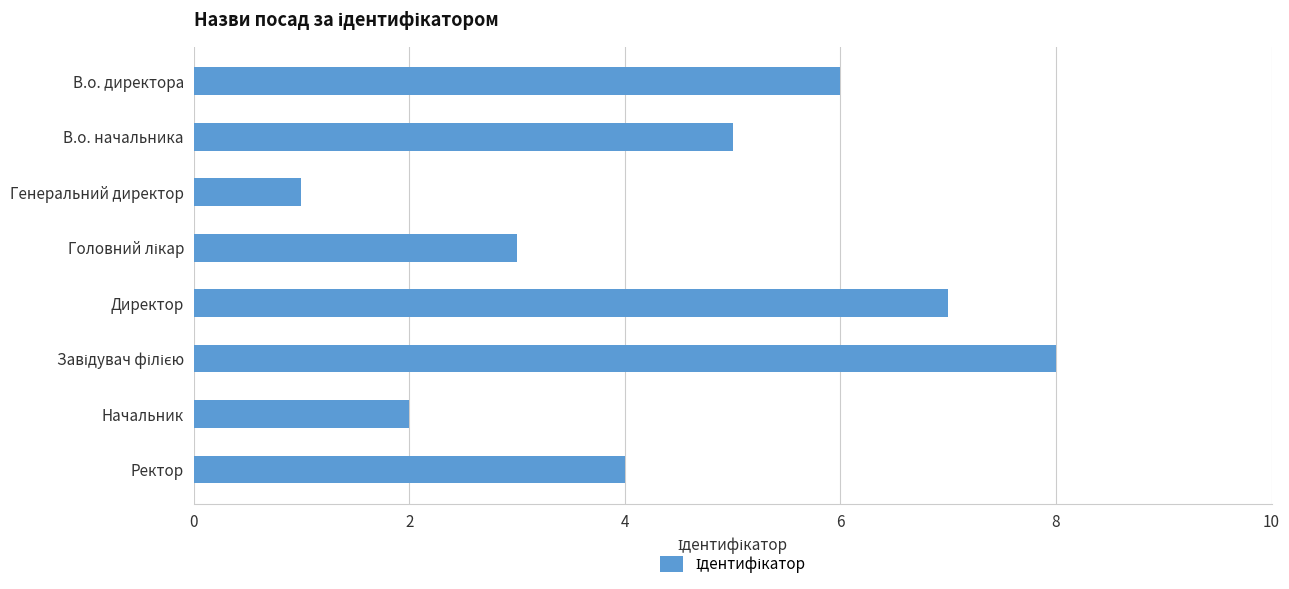

What is the label of the 7th bar from the top?

Начальник